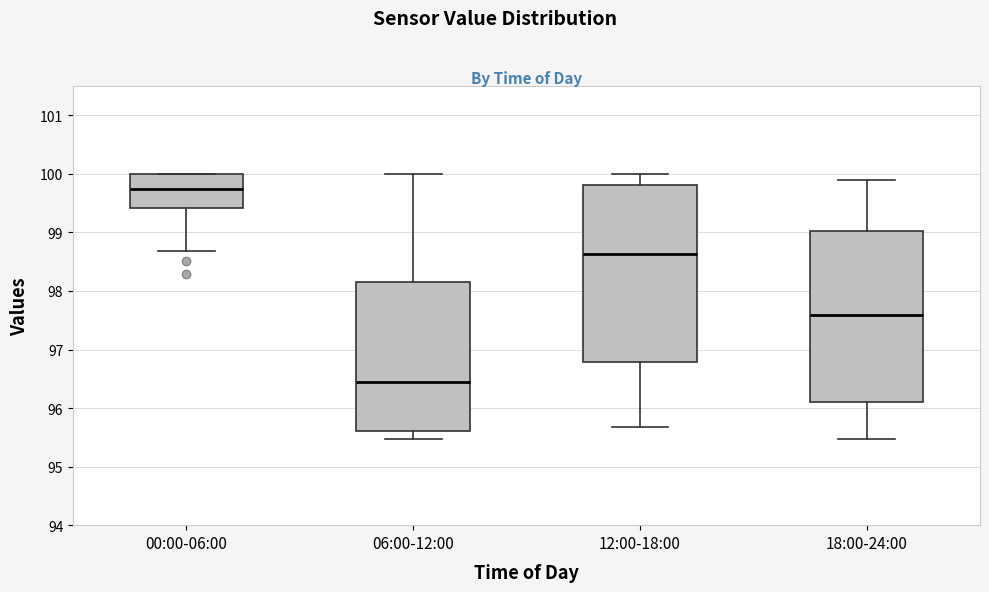

Reading left to right, read every box against the y-axis: the position of its median line, the range the box covers, and the ends of its whiskers. The values are not printed on the chart, so give them approximately, as read against the axis.

00:00-06:00: median 99.7, box 99.4 to 100.0, whiskers 98.7 to 100.0
06:00-12:00: median 96.5, box 95.6 to 98.1, whiskers 95.5 to 100.0
12:00-18:00: median 98.6, box 96.8 to 99.8, whiskers 95.7 to 100.0
18:00-24:00: median 97.6, box 96.1 to 99.0, whiskers 95.5 to 99.9